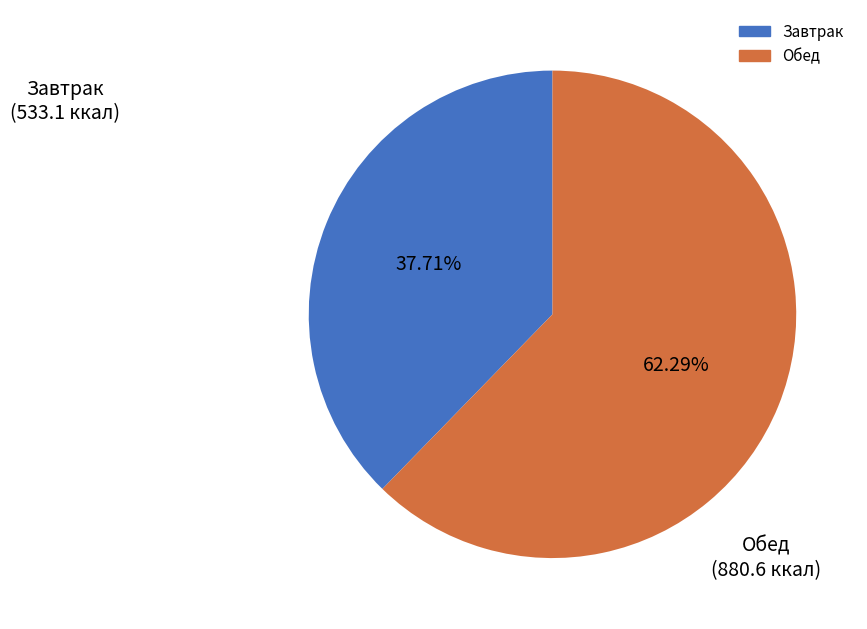

To the nearest percent, what is the difference between the largest and smallest slice percentages?

25%